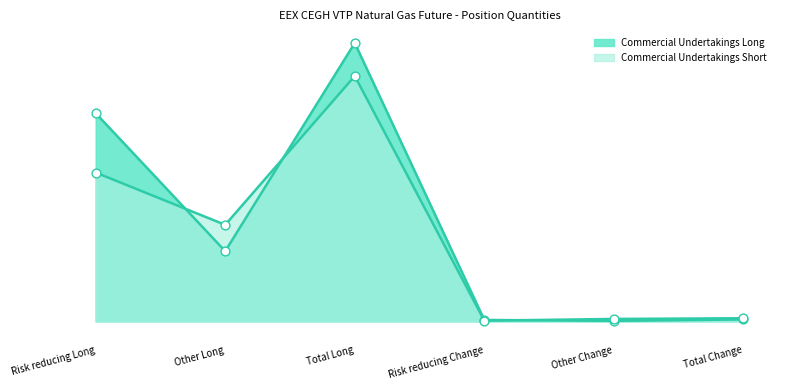

Which series contains the lowest Y value?

Commercial Undertakings Long